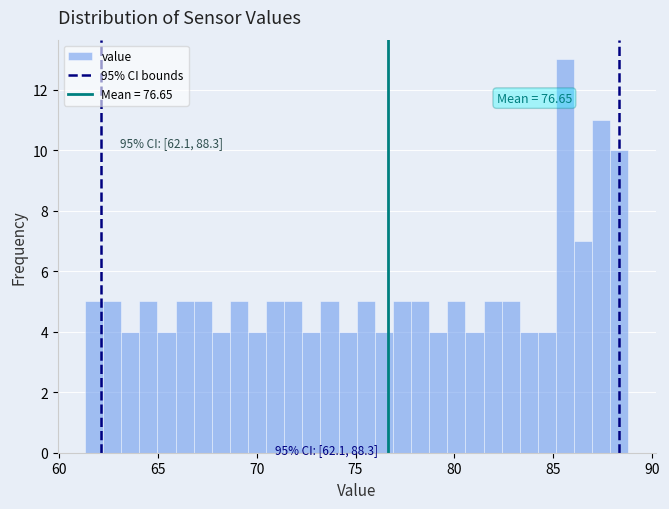

Read against the x-axis, roughly where is the centre of the tallest bar?

85.5